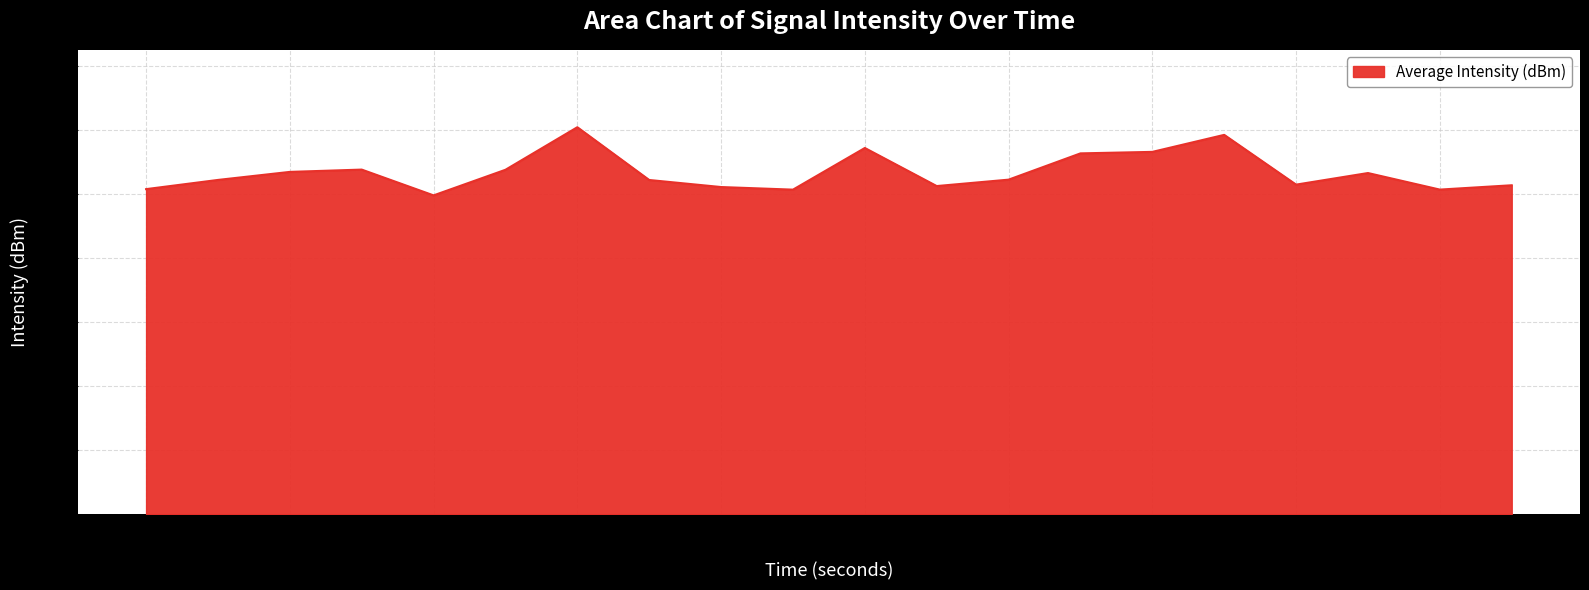

What is the maximum value shown in the chart?

150.9